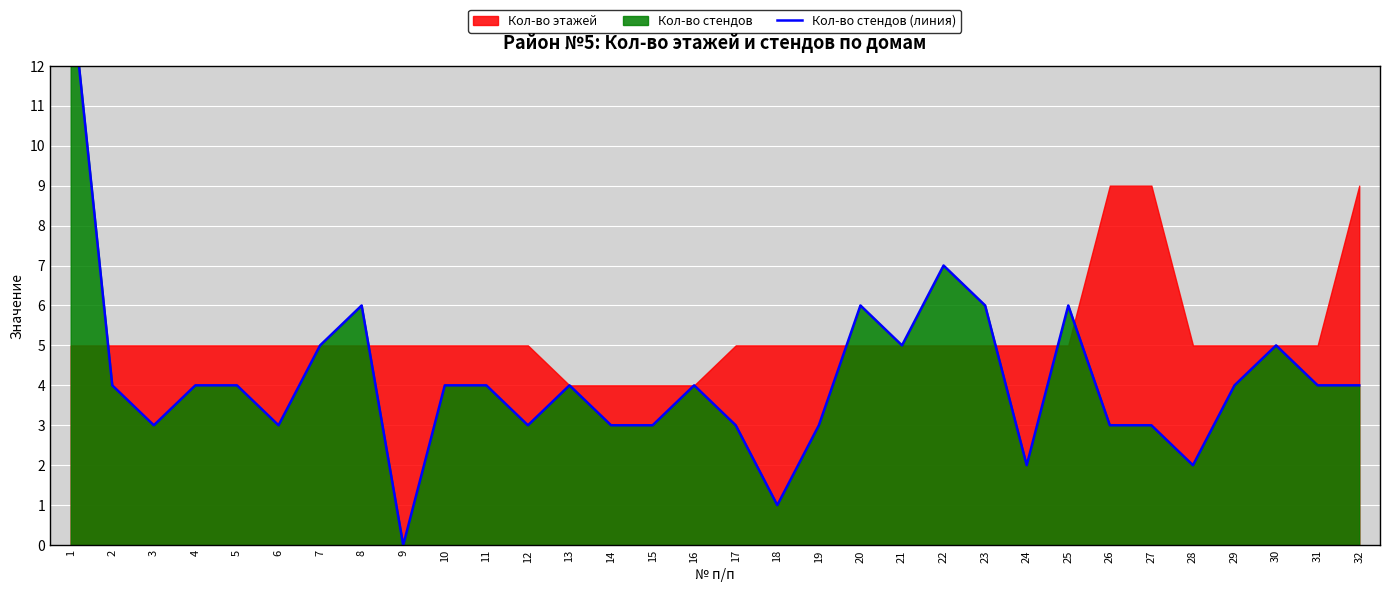

List the labels in order of value, largest first.

1, 22, 8, 20, 23, 25, 7, 21, 30, 2, 4, 5, 10, 11, 13, 16, 29, 31, 32, 3, 6, 12, 14, 15, 17, 19, 26, 27, 24, 28, 18, 9